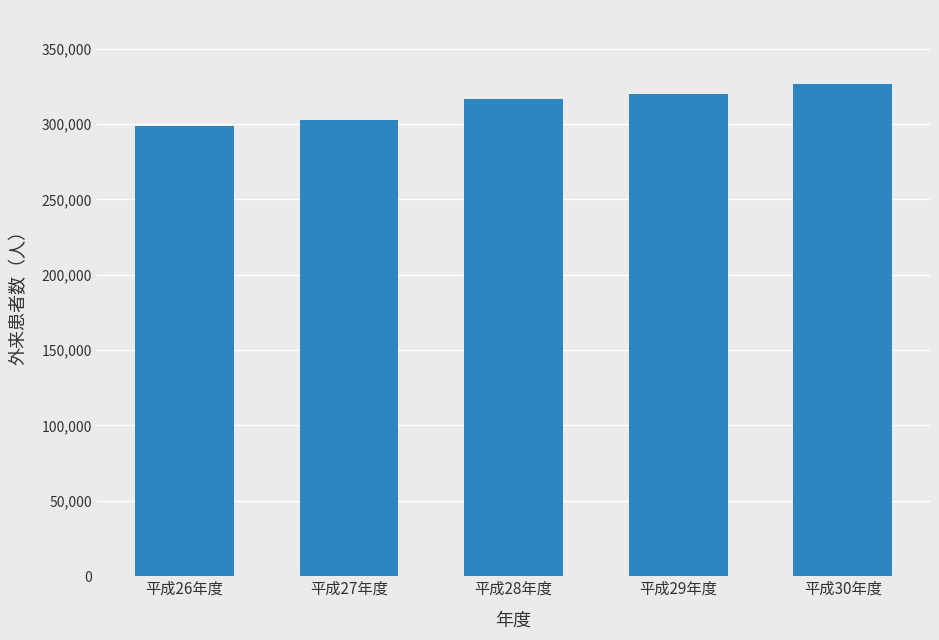

Reading right to left, transcribe all the data shown in this chart.

平成30年度=326589	平成29年度=319815	平成28年度=316851	平成27年度=302436	平成26年度=298672